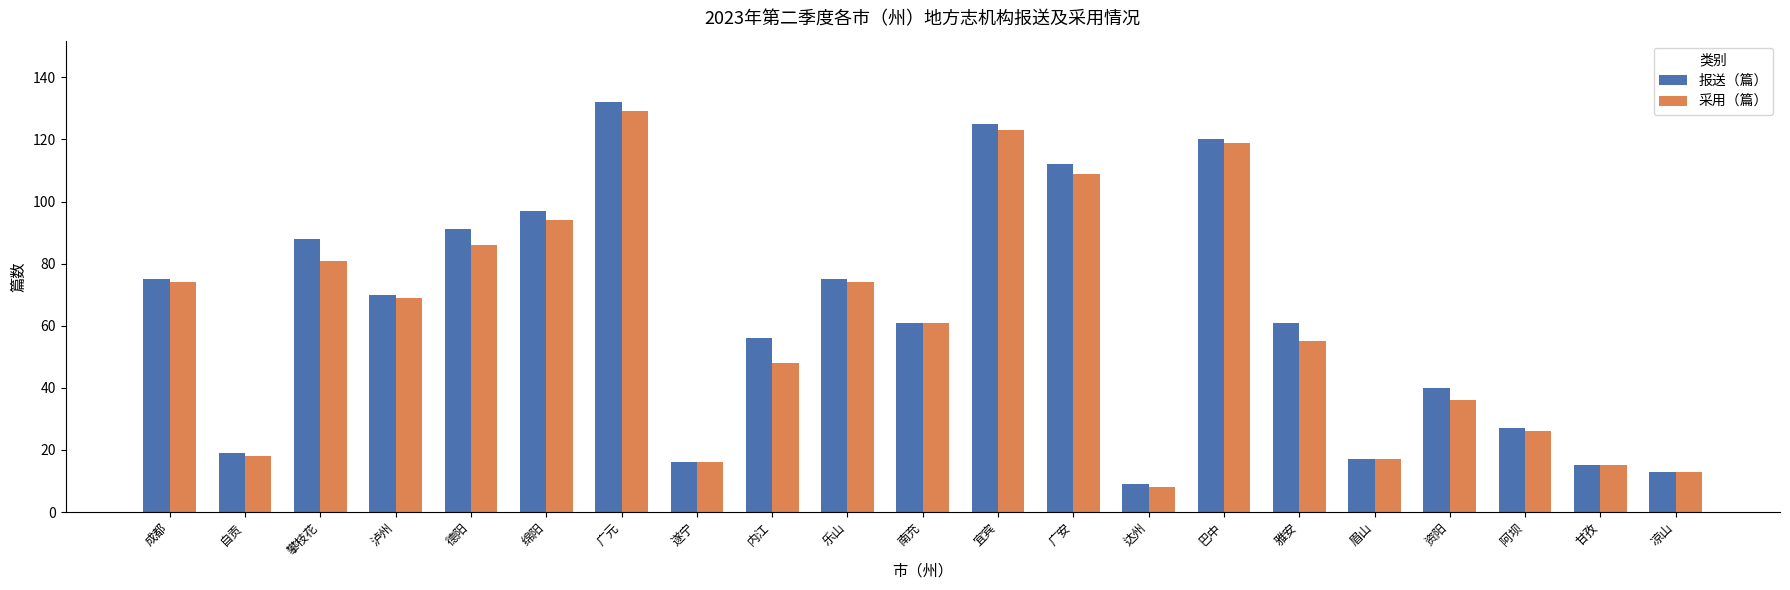

What position from the left is 宜宾?

12